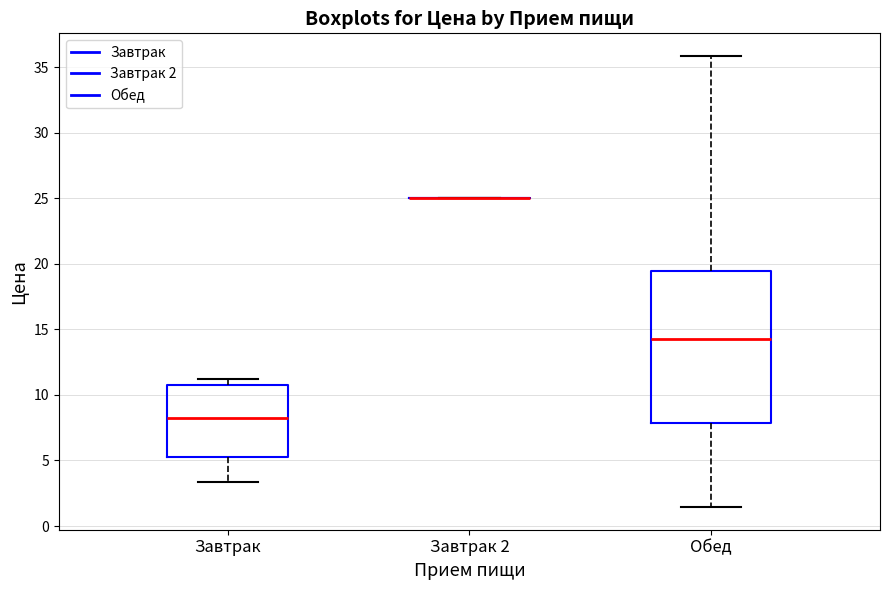

Comparing the boxes themselves (not the whiskers), which one is the tallest?

Обед